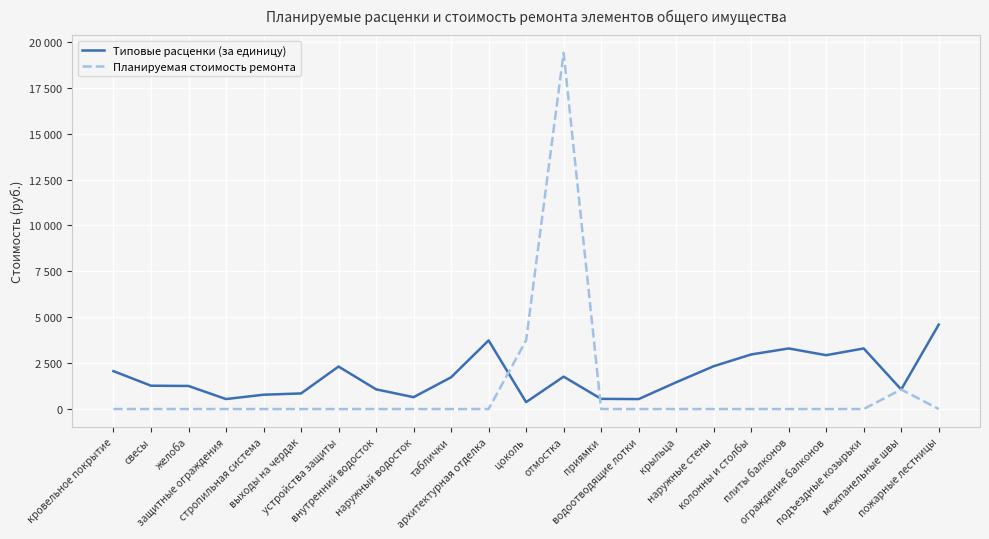

Is the value of Типовые расценки (за единицу) at наружный водосток greater than the value of Планируемая стоимость ремонта at свесы?

Yes